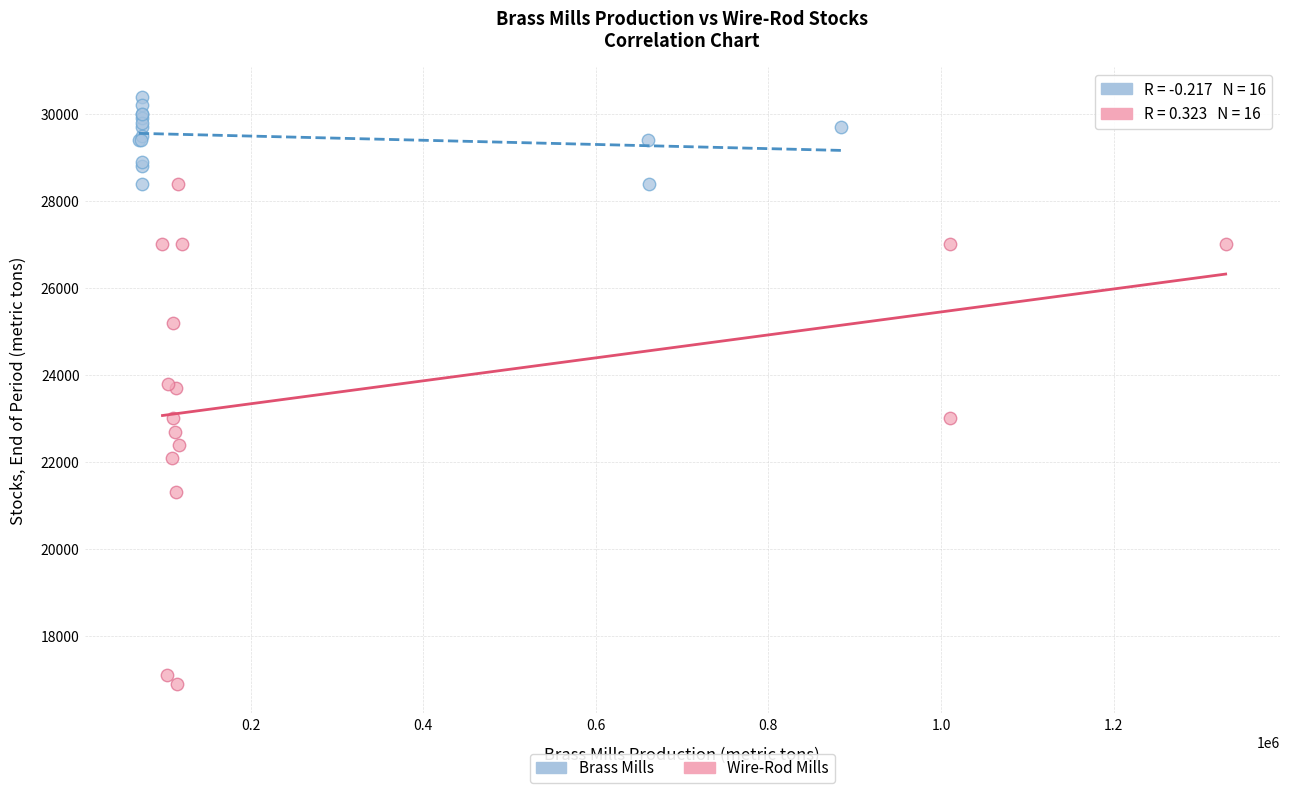

Which series reaches the maximum Y coordinate?

Brass Mills